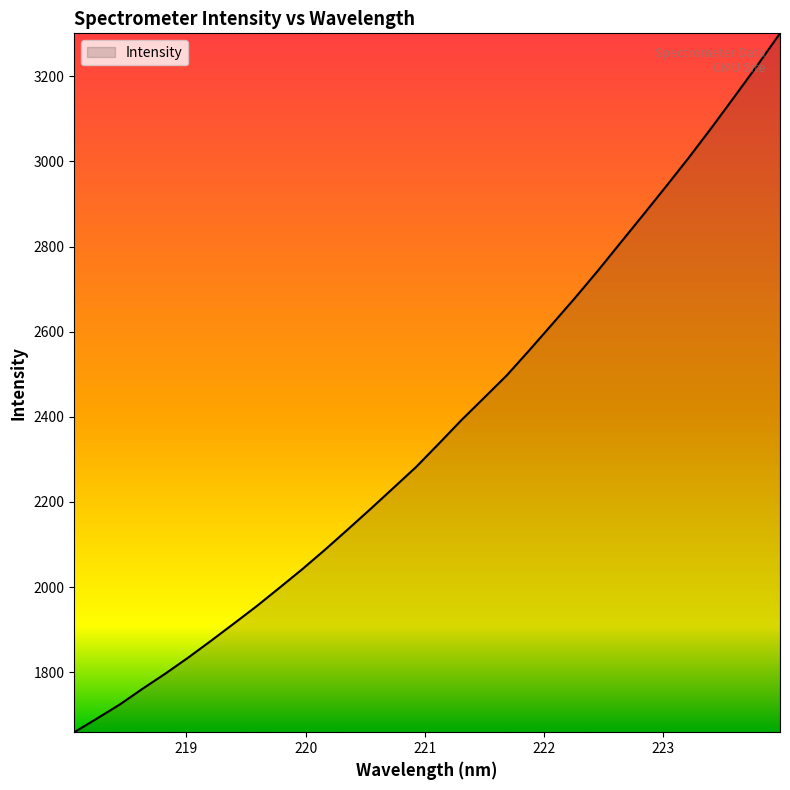

What is the maximum value shown in the chart?

3300.9